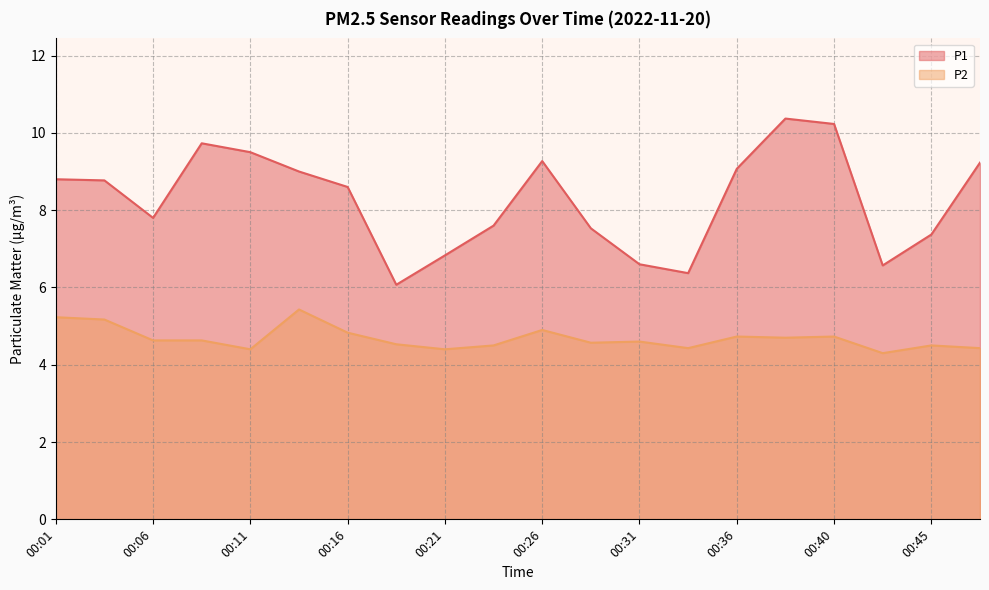

Rank the categories by P2 value from highest to lowest.

00:13, 00:01, 00:03, 00:26, 00:16, 00:36, 00:40, 00:38, 00:06, 00:08, 00:31, 00:28, 00:18, 00:23, 00:45, 00:33, 00:48, 00:11, 00:21, 00:43